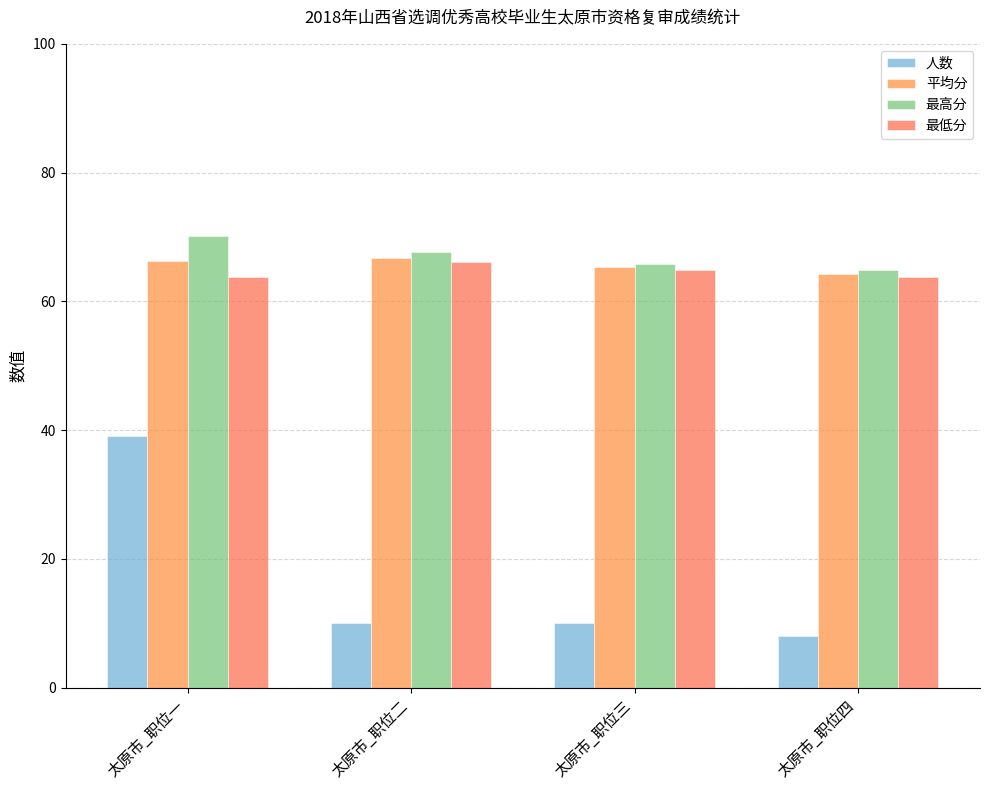

What is the difference between the maximum and second lowest values in the 最低分 series?

2.3